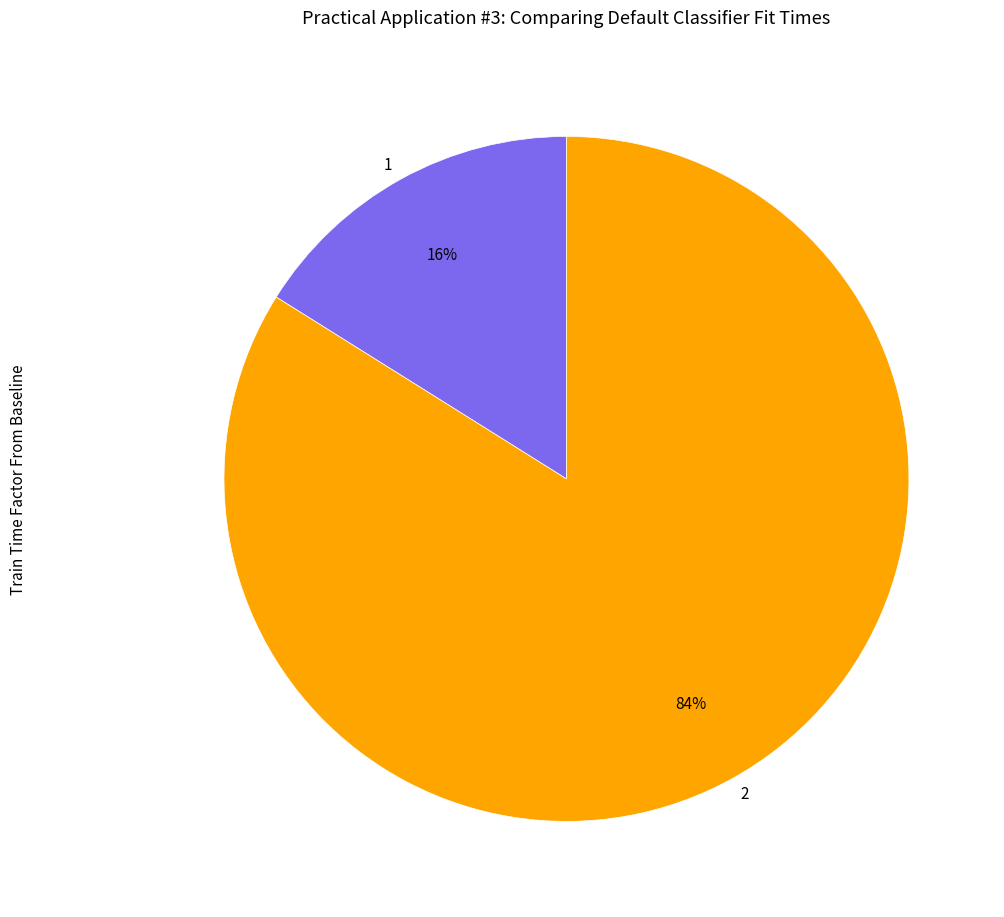

Is it true that 1 is 11% of the pie?

False